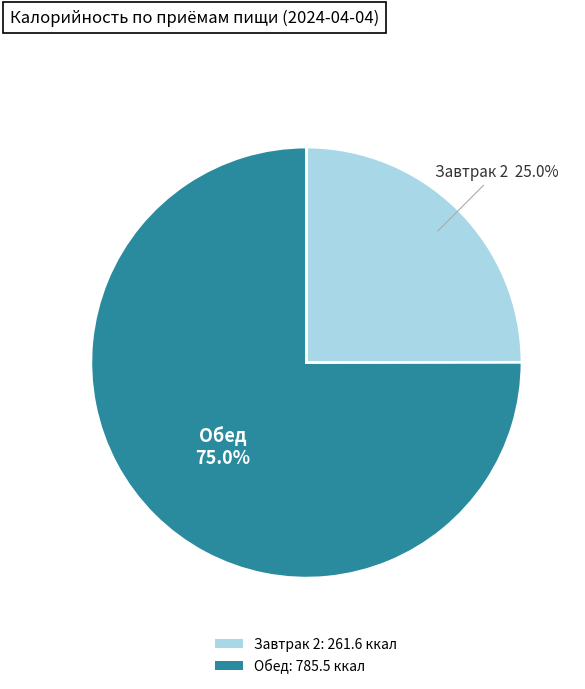

The Завтрак 2 slice represents 18% of the pie. True or false?

False